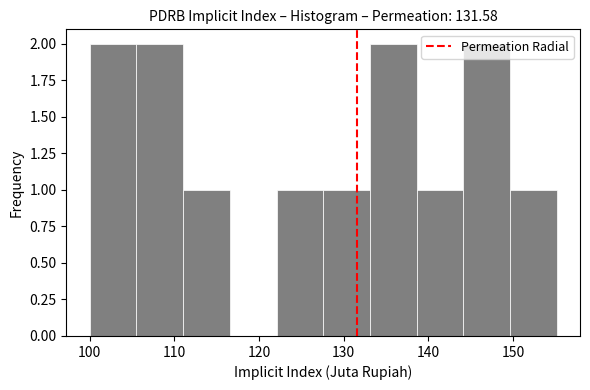

How tall is the bar that spans 106 to 111 on the x-axis? Neither the bar edges nor the heights are printed on the chart, so give them approximately, as read against the axes.

2